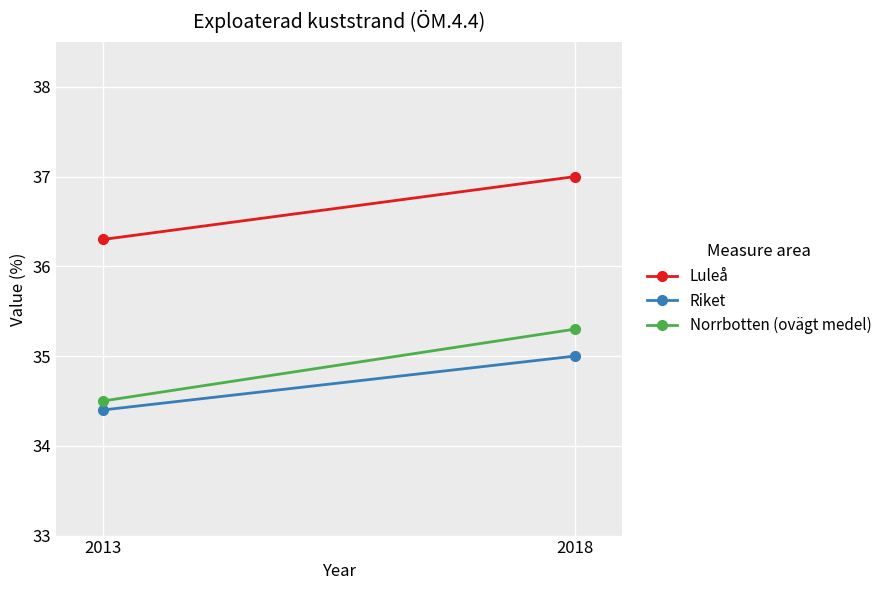

Reading left to right, list all the values displayed in this chart.

Luleå: 36.3	37.0
Riket: 34.4	35.0
Norrbotten (ovägt medel): 34.5	35.3